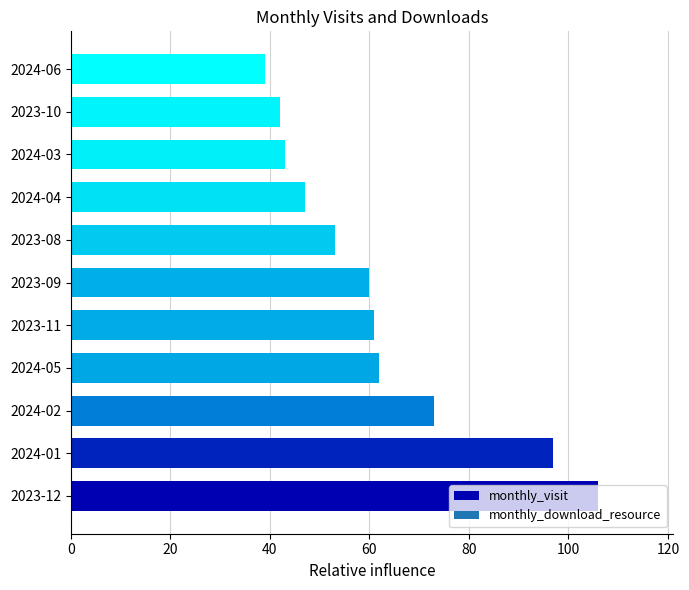

Approximately how many times larger is the value at 2023-12 compared to 2024-06?

2.7